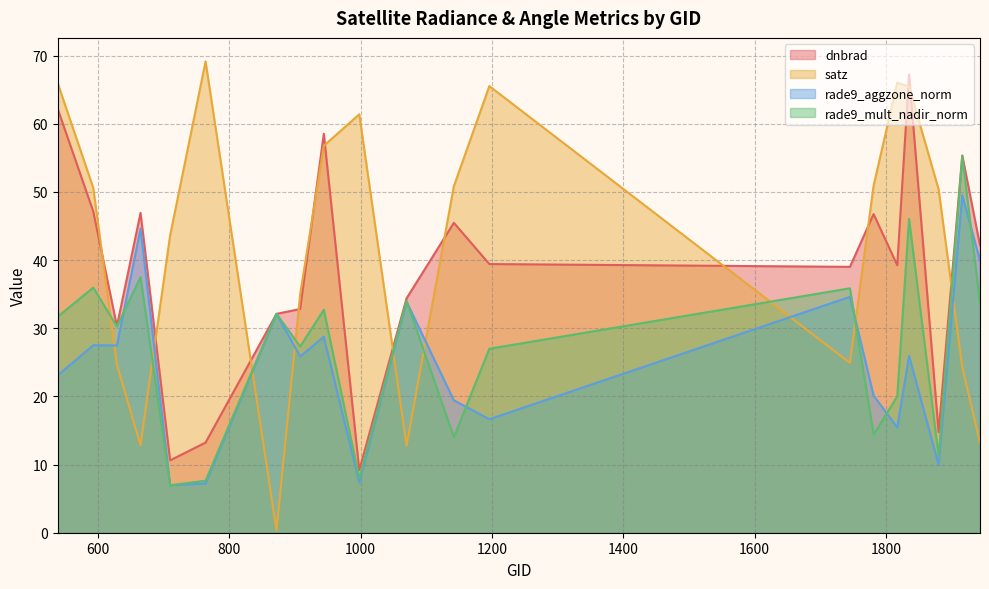

Which series has the widest spread of values?

satz